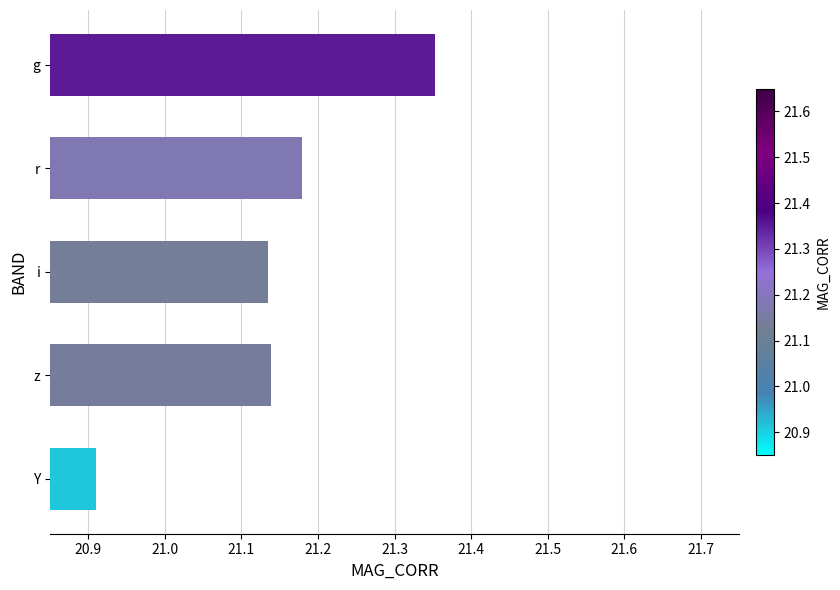

Which label corresponds to the smallest value in the chart?

Y